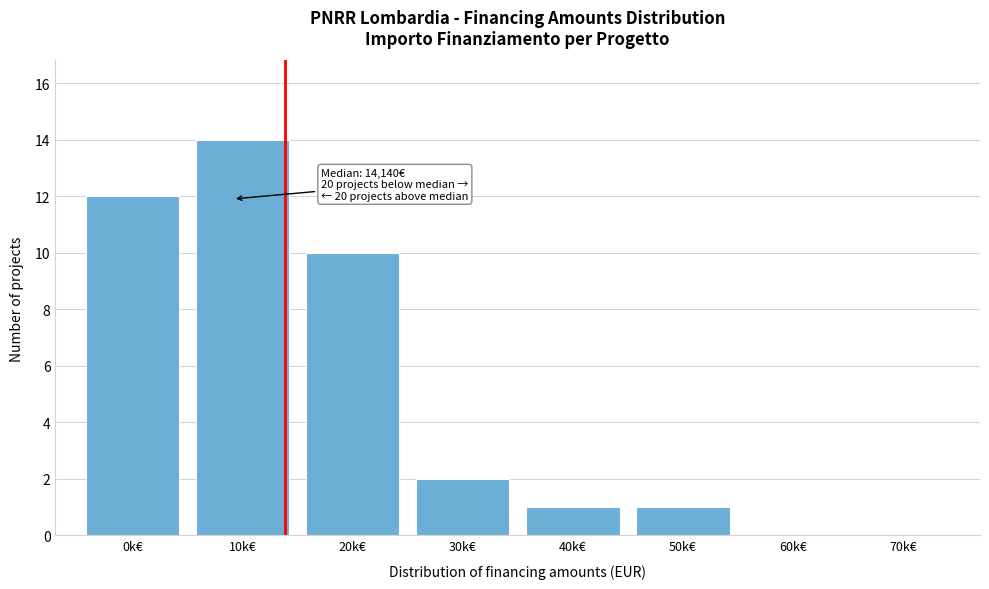

Reading left to right, list all the values displayed in this chart.

0k€=12	10k€=14	20k€=10	30k€=2	40k€=1	50k€=1	60k€=0	70k€=0